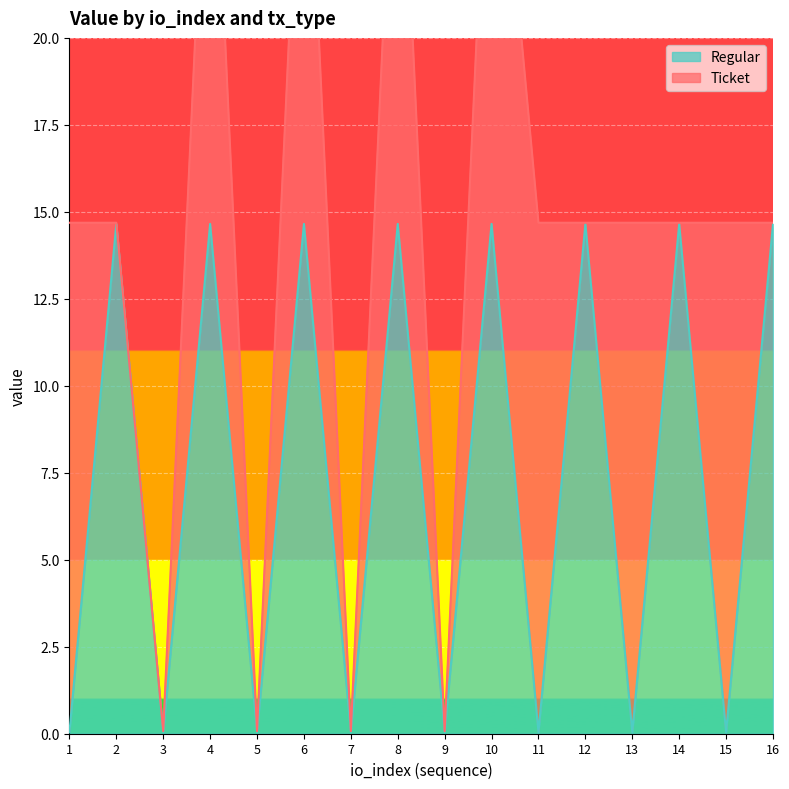

The value of Regular at 13 is 0.0. True or false?

True